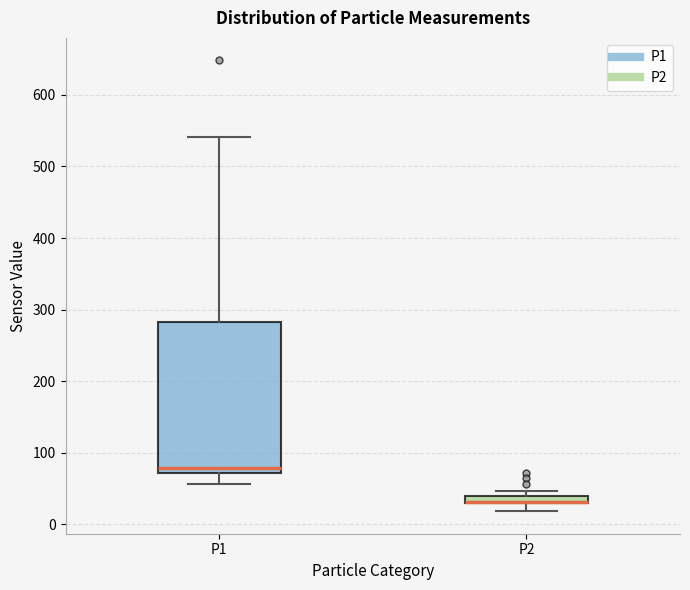

Where is the lower edge of the box for P1 on the y-axis? The values are not printed on the chart, so give them approximately, as read against the axis.

70